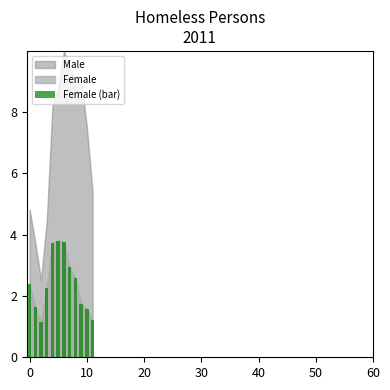

What is the smallest value displayed?

1.2